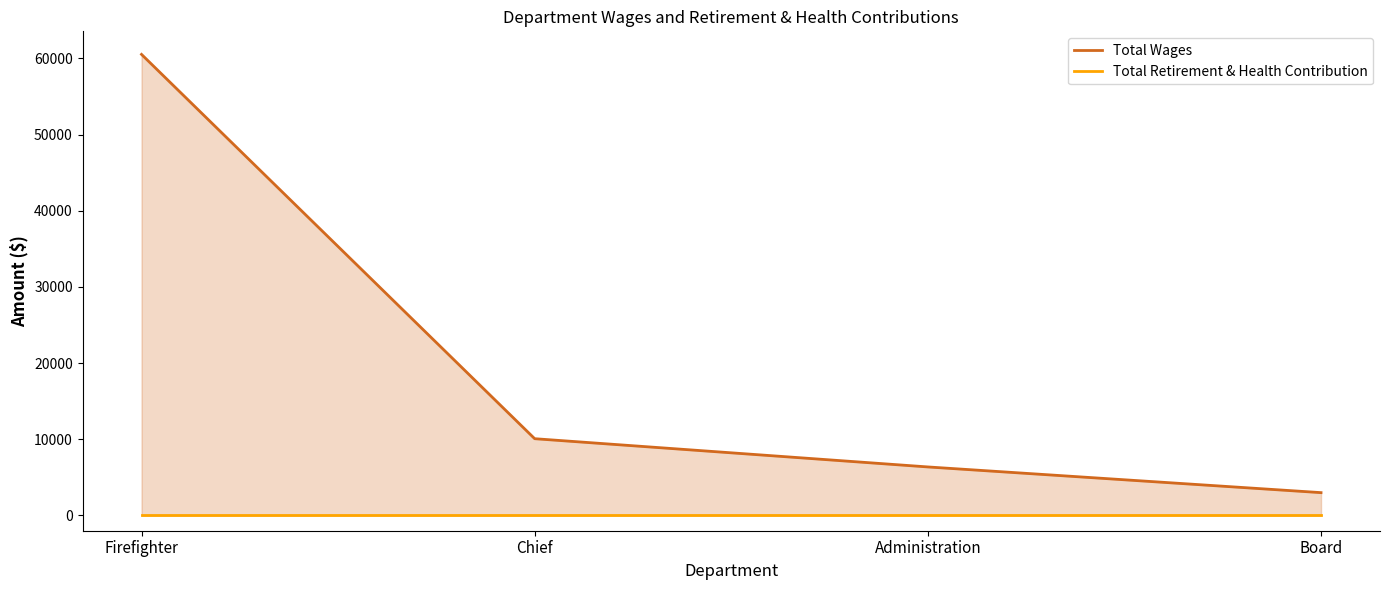

True or false: Total Wages and Total Retirement & Health Contribution intersect in this chart.

False